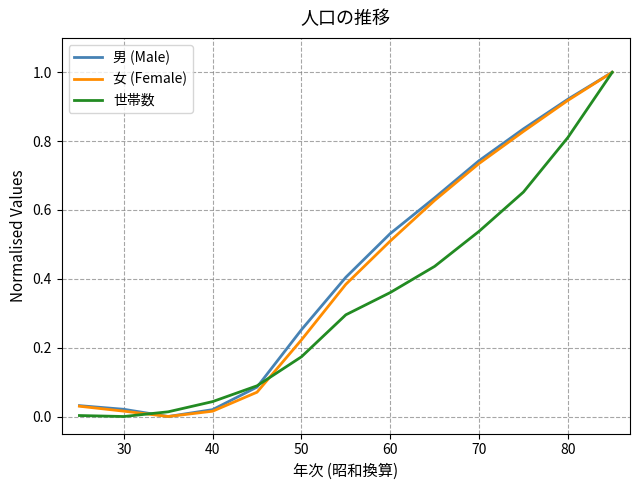

Does the chart display data point markers on the line(s)?

No